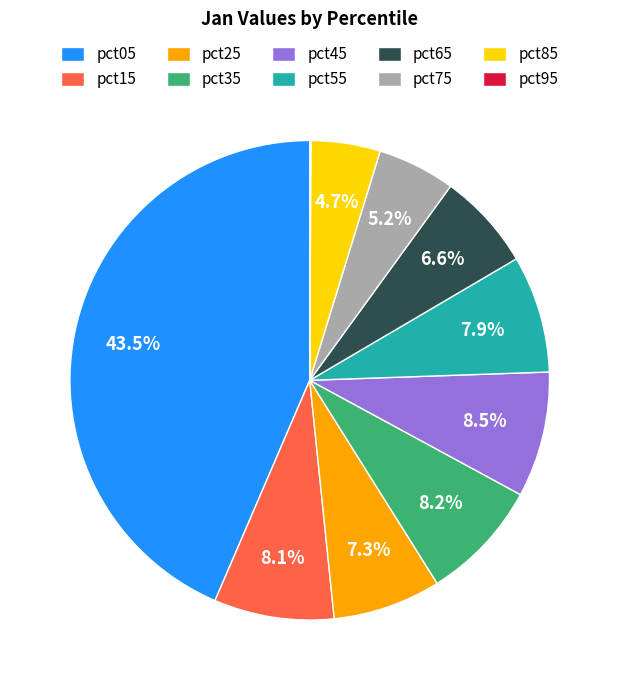

Is pct25 the majority of the pie?

No